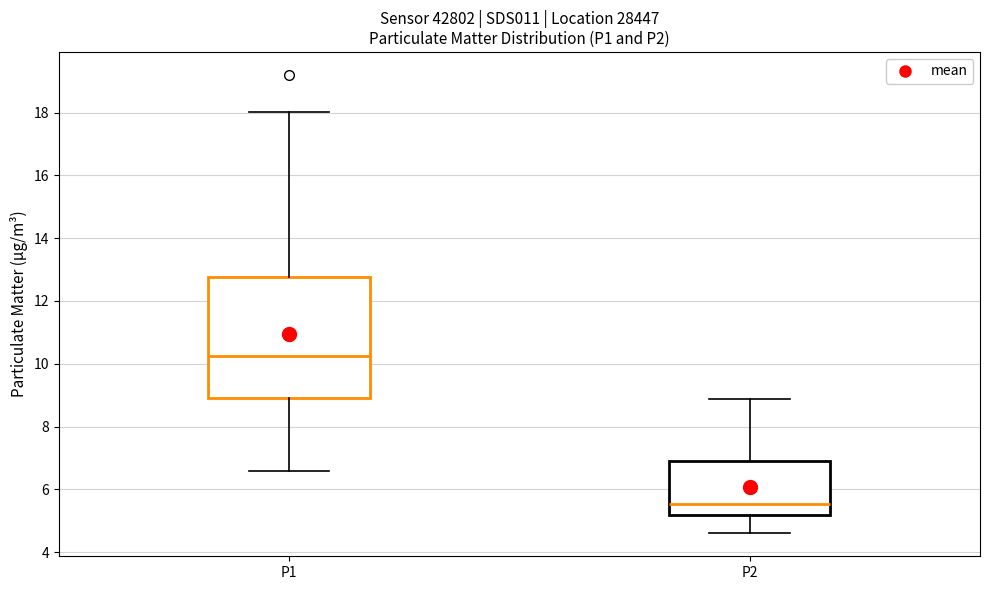

Reading left to right, transcribe this box plot: for each box, give where its median line is, the range the box spans, and where its two whiskers end, as read against the y-axis. The values are not printed on the chart, so give them approximately, as read against the axis.

P1: median 10.2, box 9.0 to 12.8, whiskers 6.6 to 18.0
P2: median 5.6, box 5.2 to 6.8, whiskers 4.6 to 8.8